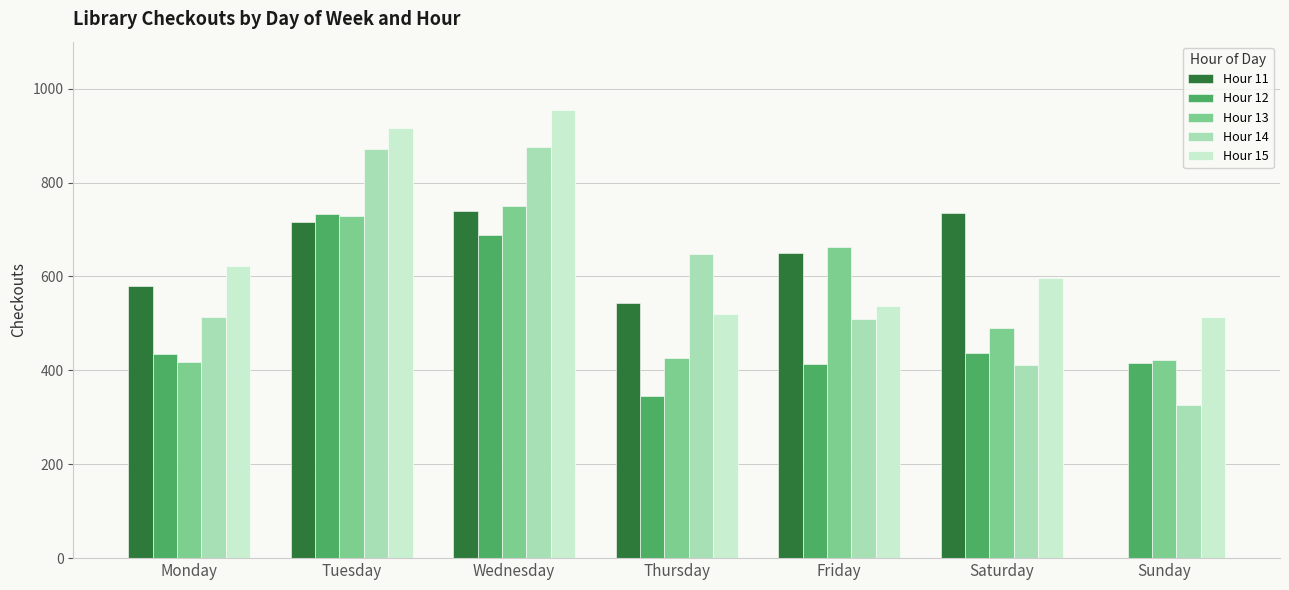

What is the sum of all Hour 14 values?

4156